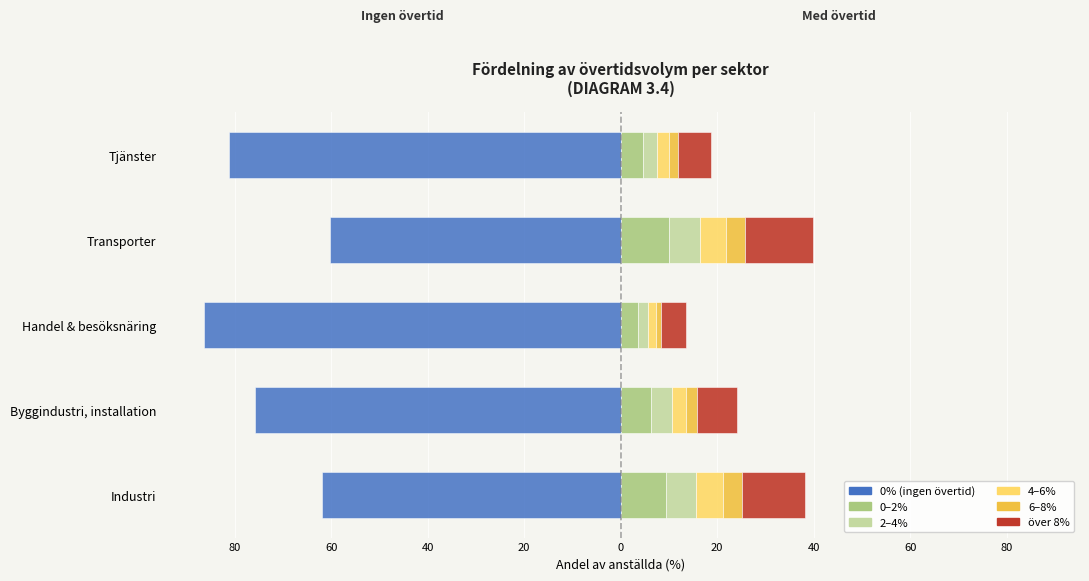

Is the value of 4-6% at Industri greater than the value of 0% (ingen övertid) at Byggindustri, installation?

Yes